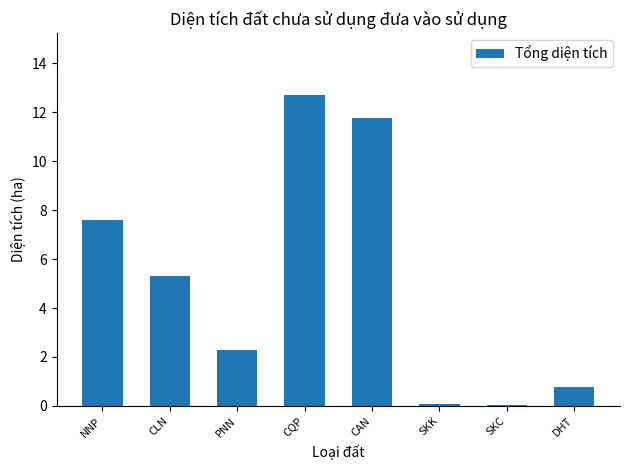

What is the ratio of the value at NNP to the value at PNN?

3.3